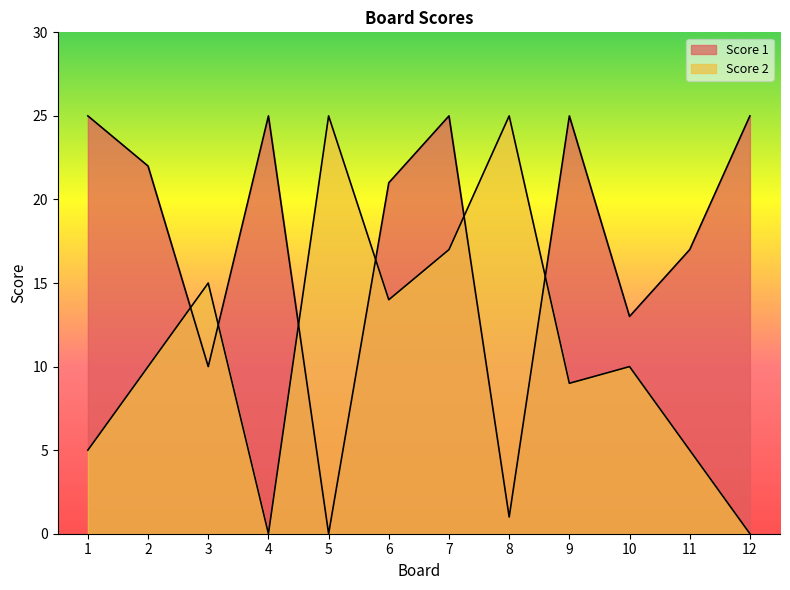

Does the chart have visible grid lines?

No